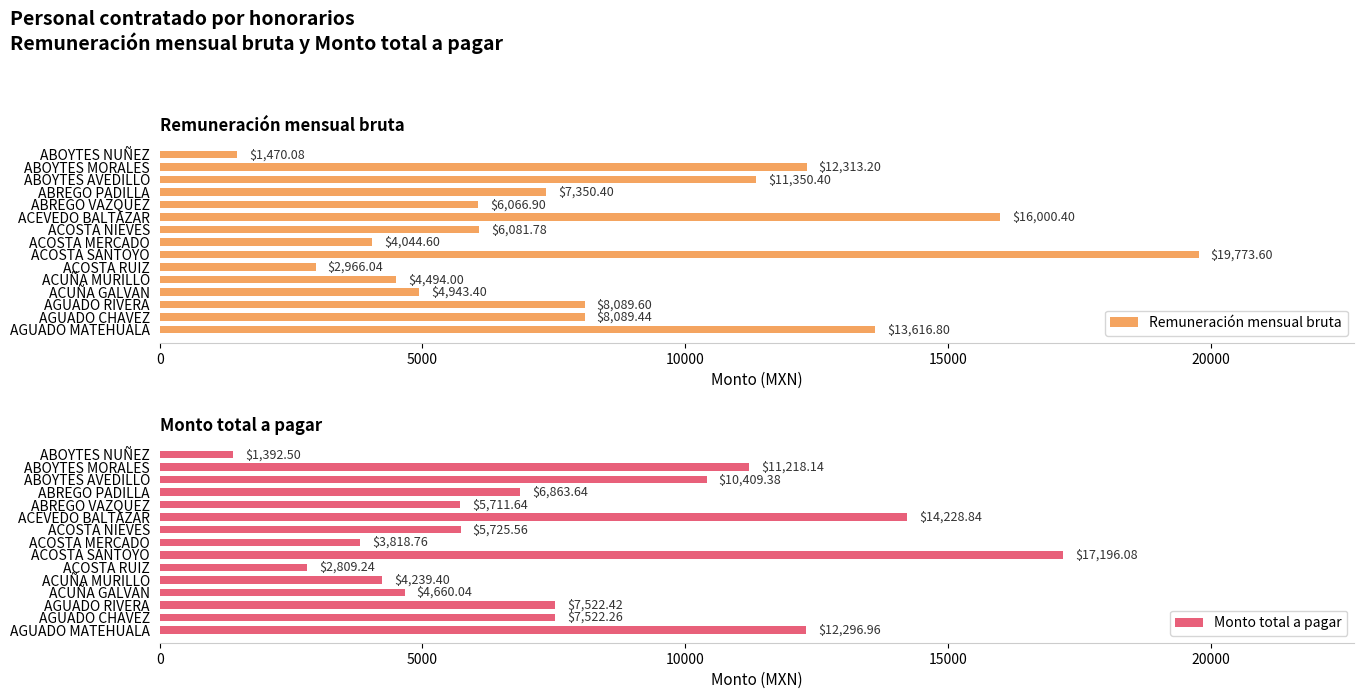

What is the lowest value of the Remuneración mensual bruta series?

1470.1